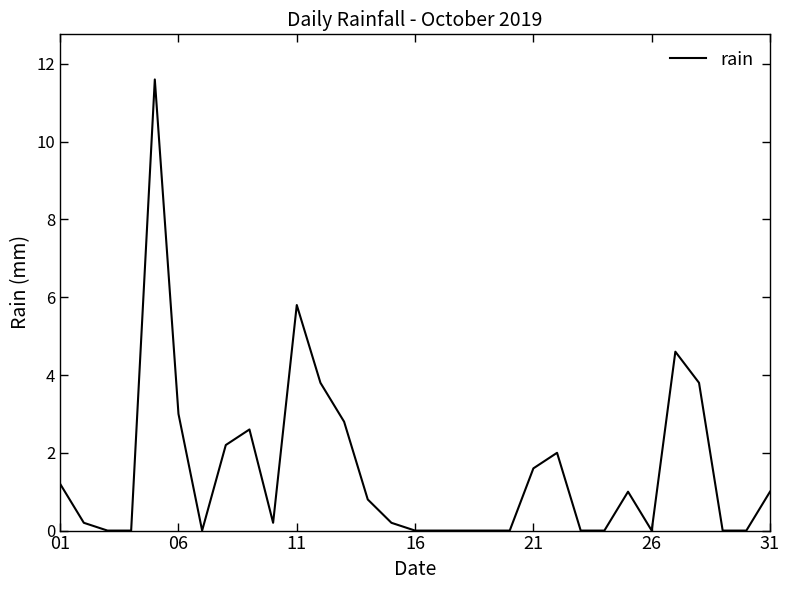

What is the difference between the maximum and minimum values?

11.6